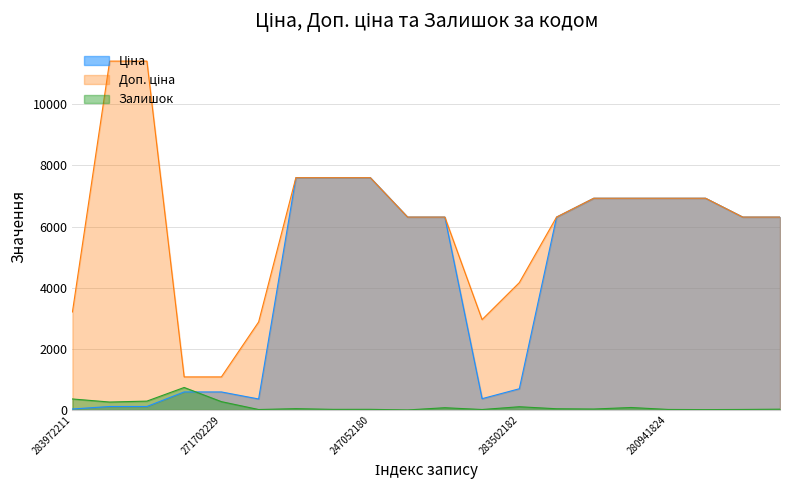

True or false: Доп. ціна and Залишок intersect in this chart.

False